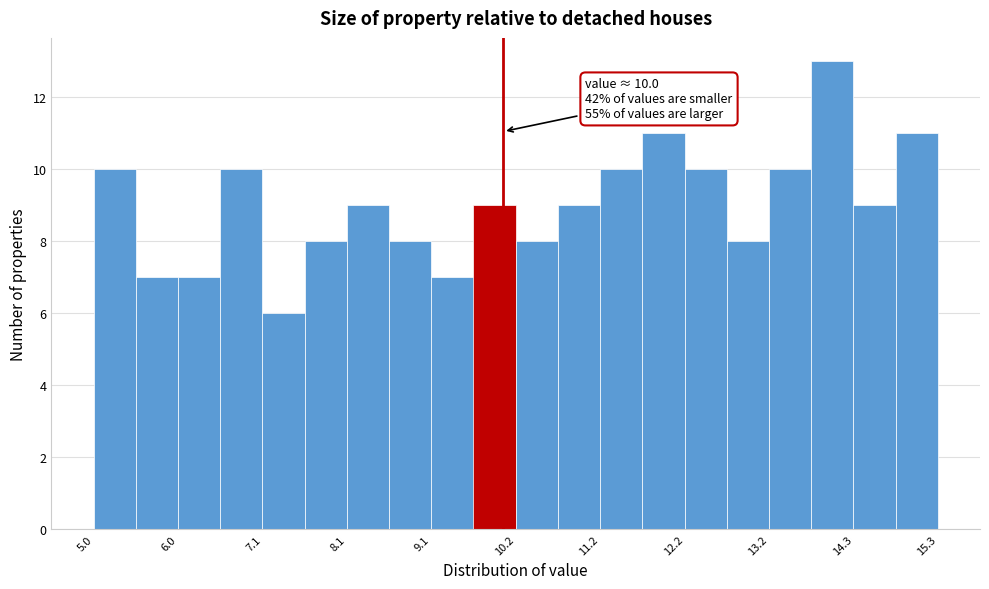

Read against the x-axis, roughly where is the centre of the tallest bar?

14.0